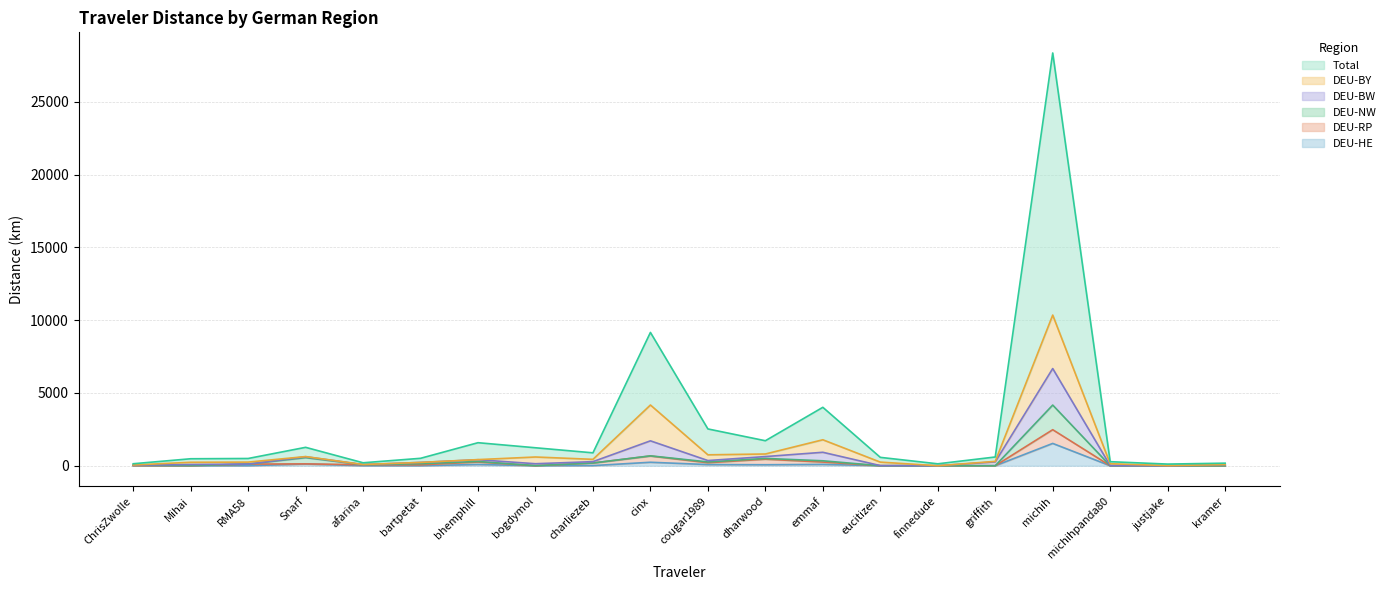

How many values in the Total series are below 601?

10